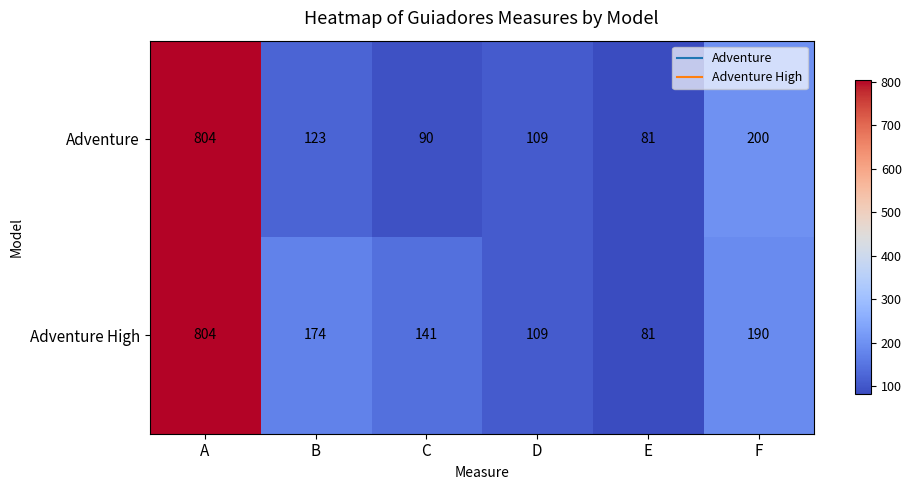

Which category has the highest value in the Adventure series?

A